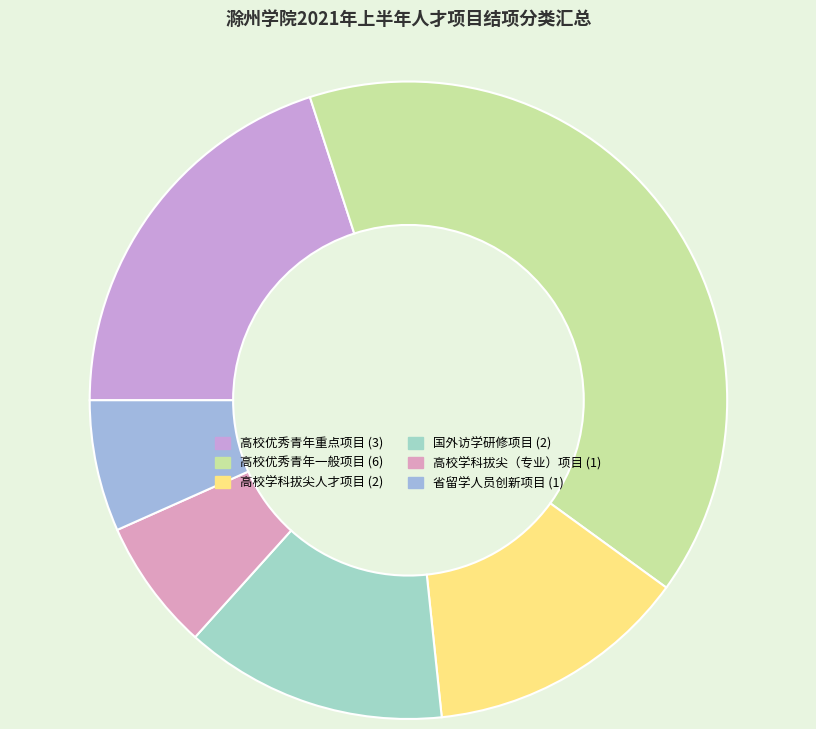

To the nearest percent, what is the average slice percentage?

17%